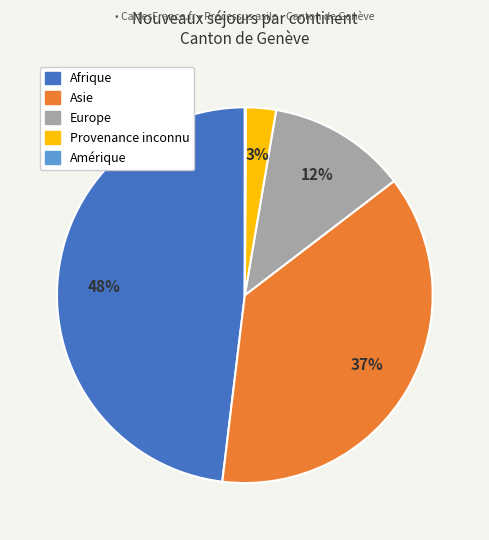

To the nearest percent, what is the difference between the largest and smallest slice percentages?

48%